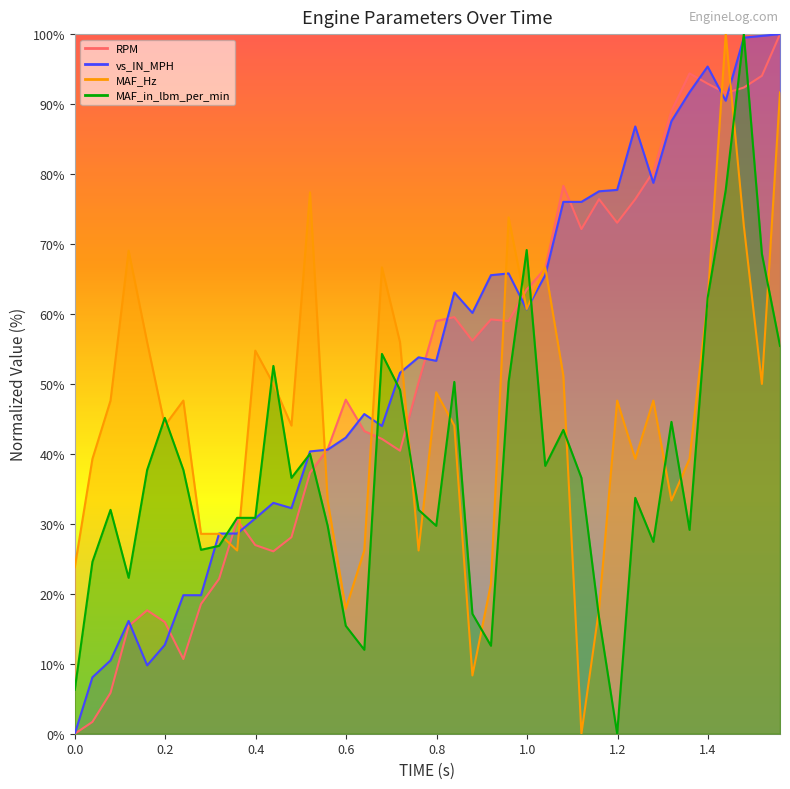

Which series has the widest spread of values?

RPM